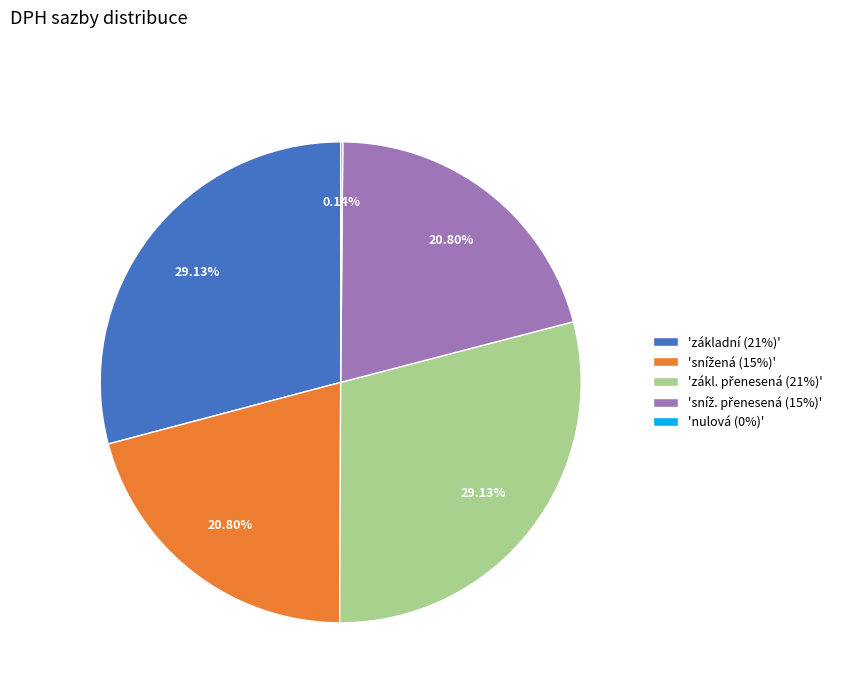

Does any single category account for the majority?

No